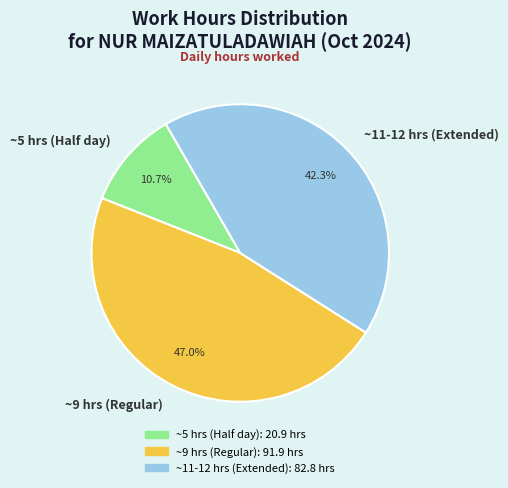

Is ~11-12 hrs (Extended) the majority of the pie?

No